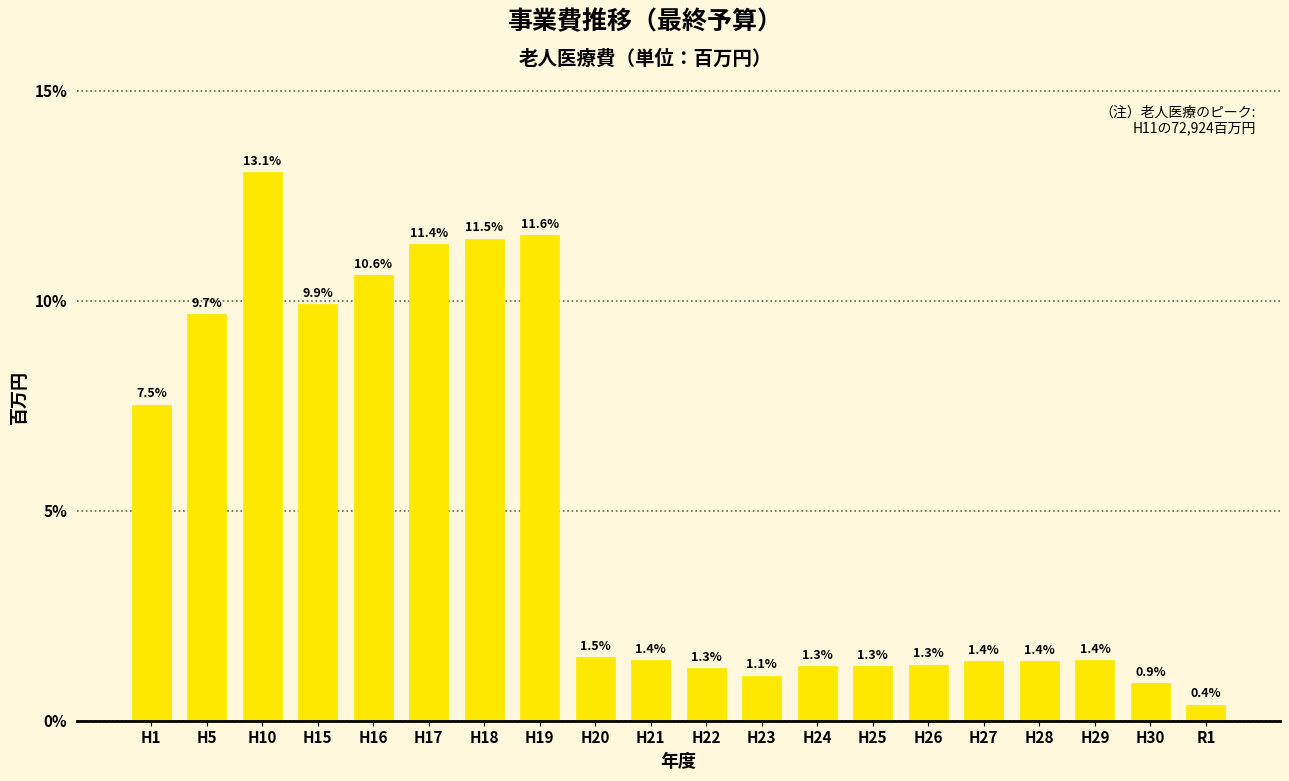

Reading left to right, list all the values displayed in this chart.

7.5	9.7	13.1	9.9	10.6	11.4	11.5	11.6	1.5	1.4	1.3	1.1	1.3	1.3	1.3	1.4	1.4	1.4	0.9	0.4